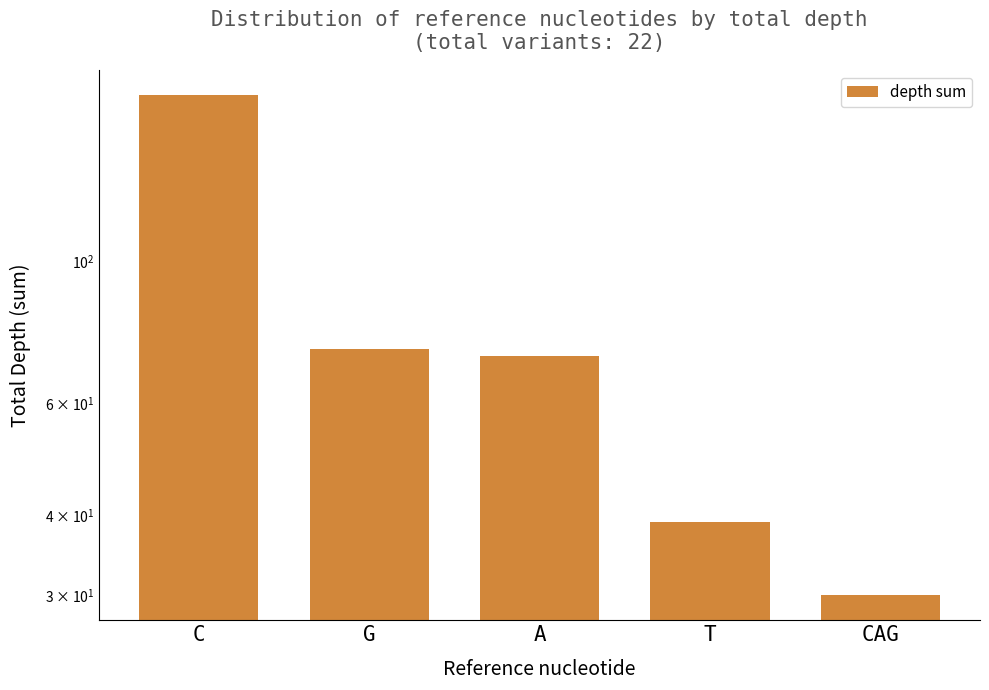

What position from the left is G?

2